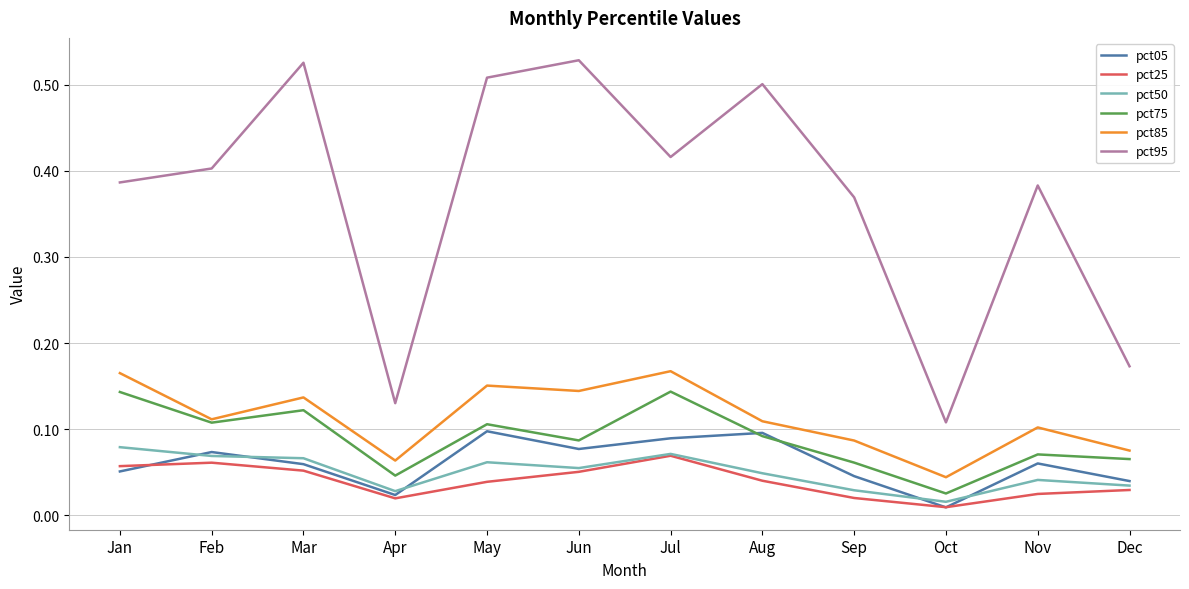

At which label is pct95 closest to 0?

Oct